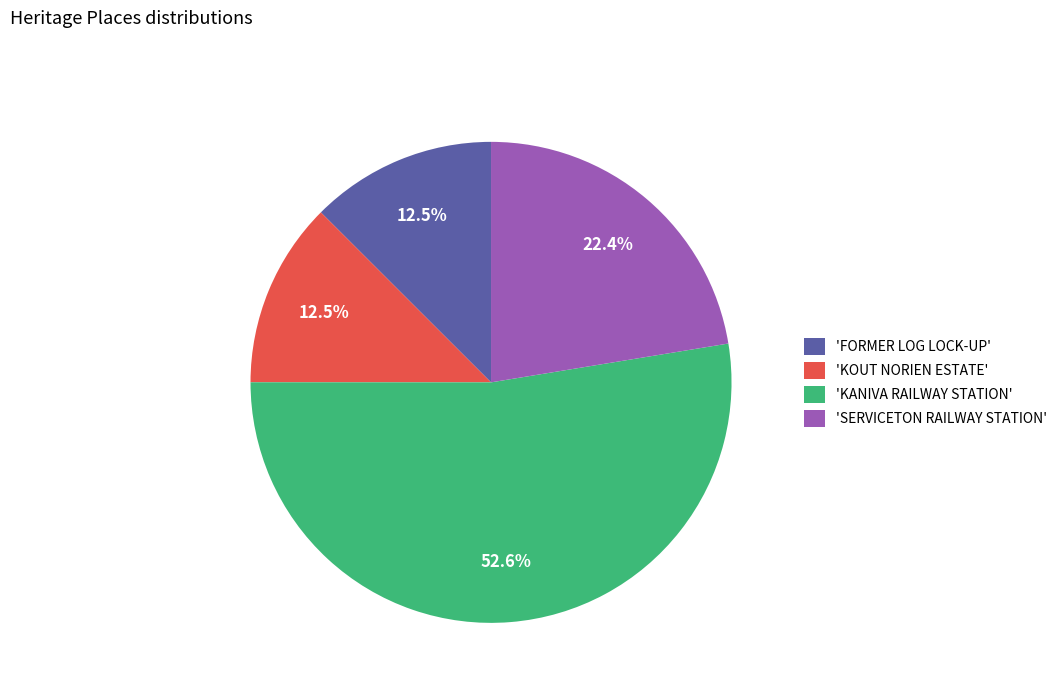

What is the total percentage of 'KOUT NORIEN ESTATE' and 'FORMER LOG LOCK-UP'?

25.0%